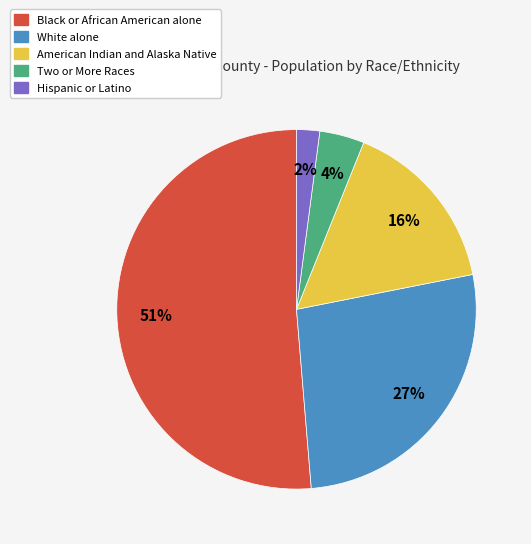

Which has a higher value, White alone or American Indian and Alaska Native?

White alone